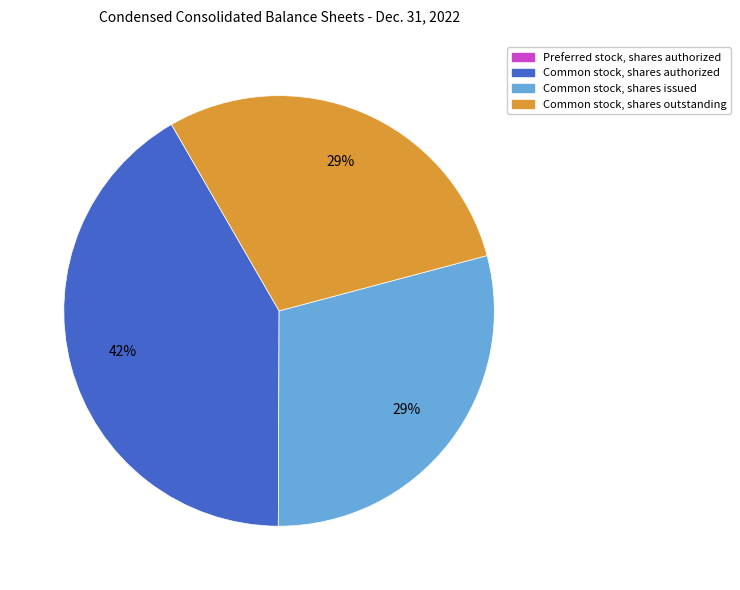

Do Common stock, shares authorized and Common stock, shares outstanding together represent more than half of the pie?

Yes